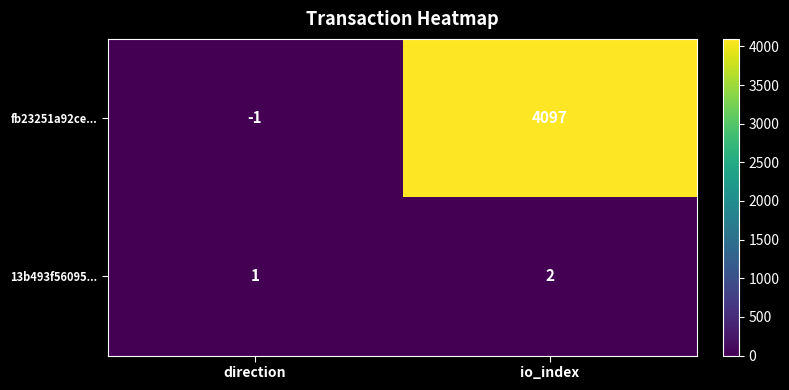

Rank the series by their maximum value, from lowest to highest.

13b493f56095..., fb23251a92ce...